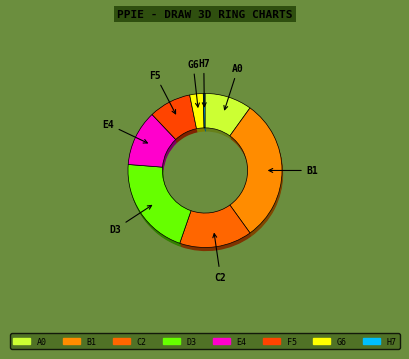

To the nearest percent, what is the difference between the largest and smallest slice percentages?

30%